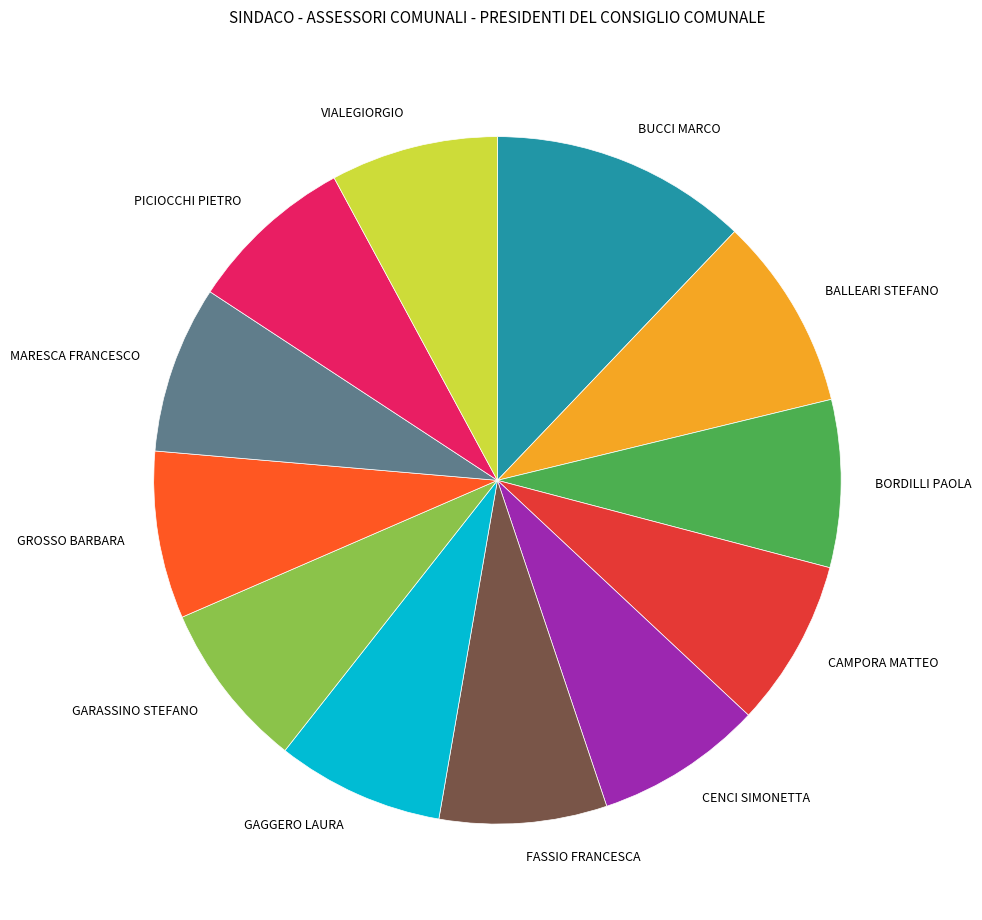

Count the number of slices in the pie.

12